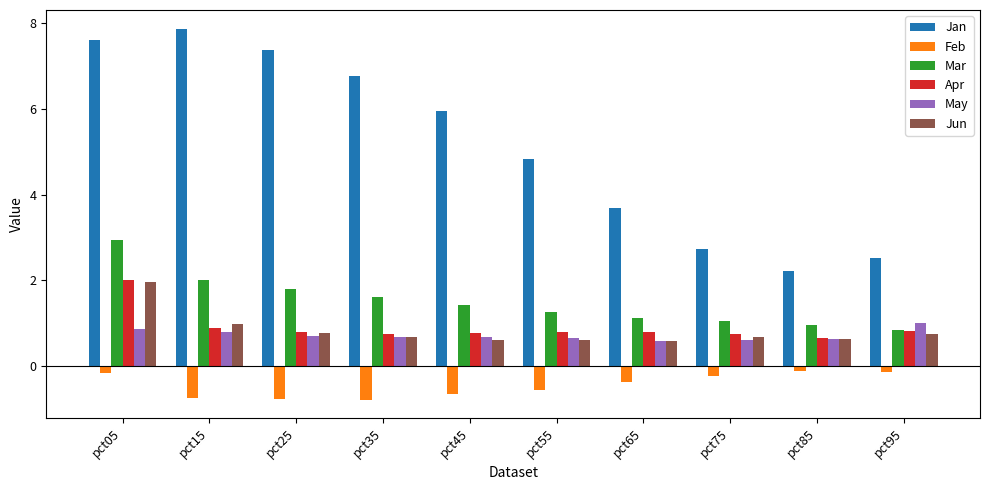

What is the total value across all series at pct25?

10.7